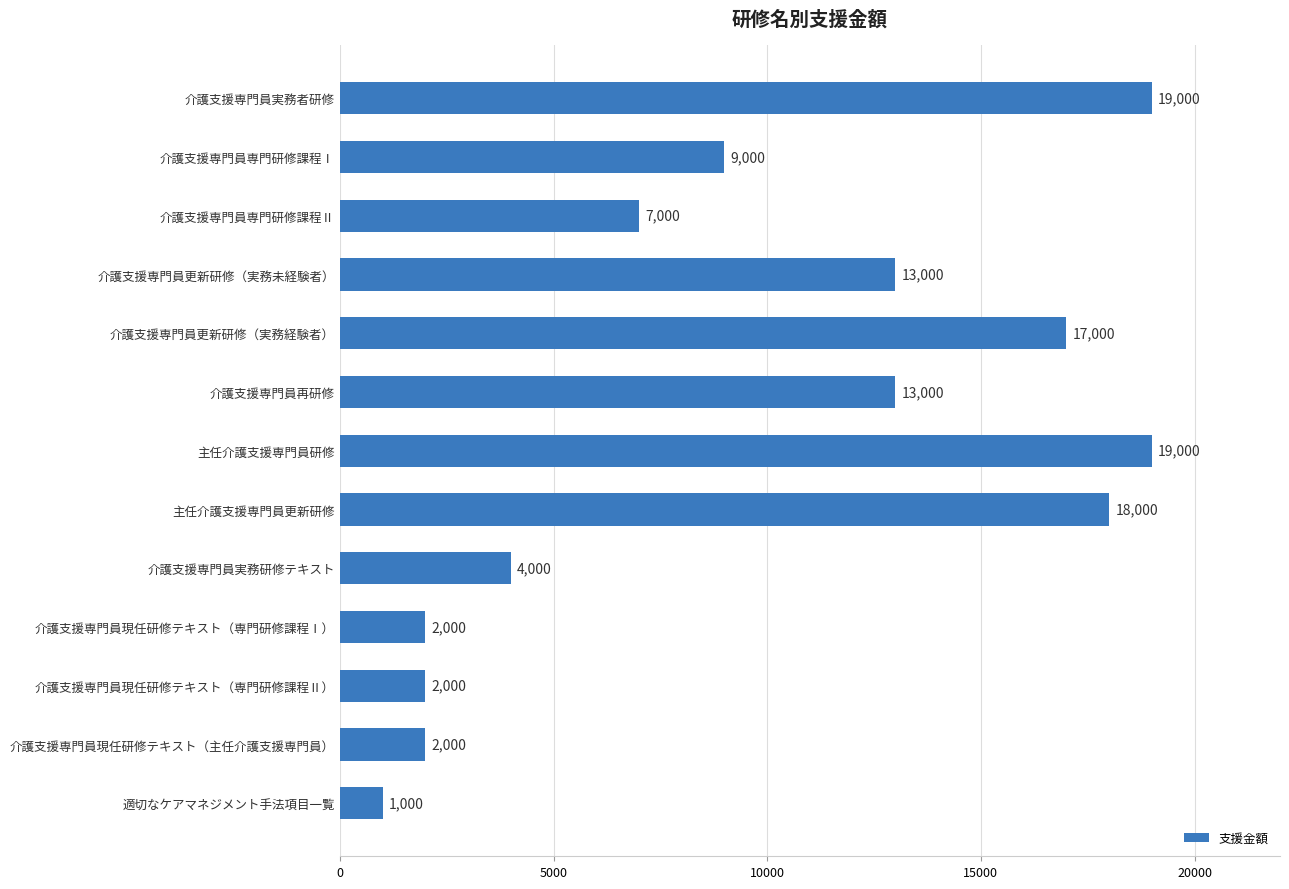

Reading top to bottom, transcribe all the data shown in this chart.

介護支援専門員実務者研修=19000	介護支援専門員専門研修課程Ⅰ=9000	介護支援専門員専門研修課程Ⅱ=7000	介護支援専門員更新研修（実務未経験者）=13000	介護支援専門員更新研修（実務経験者）=17000	介護支援専門員再研修=13000	主任介護支援専門員研修=19000	主任介護支援専門員更新研修=18000	介護支援専門員実務研修テキスト=4000	介護支援専門員現任研修テキスト（専門研修課程Ⅰ）=2000	介護支援専門員現任研修テキスト（専門研修課程Ⅱ）=2000	介護支援専門員現任研修テキスト（主任介護支援専門員）=2000	適切なケアマネジメント手法項目一覧=1000